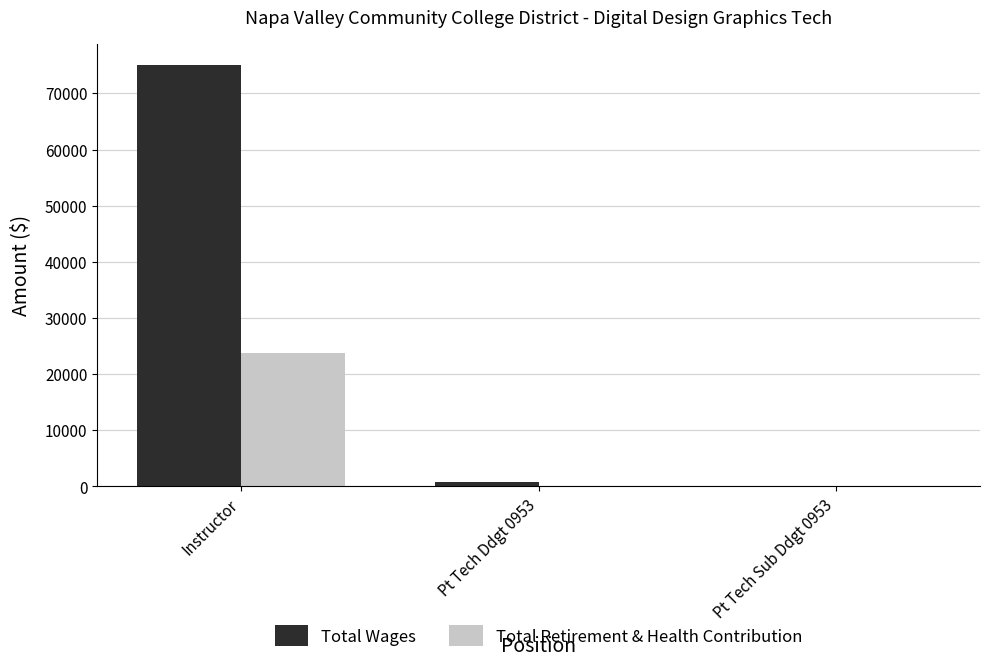

What are all the series names shown in the legend?

Total Wages, Total Retirement & Health Contribution